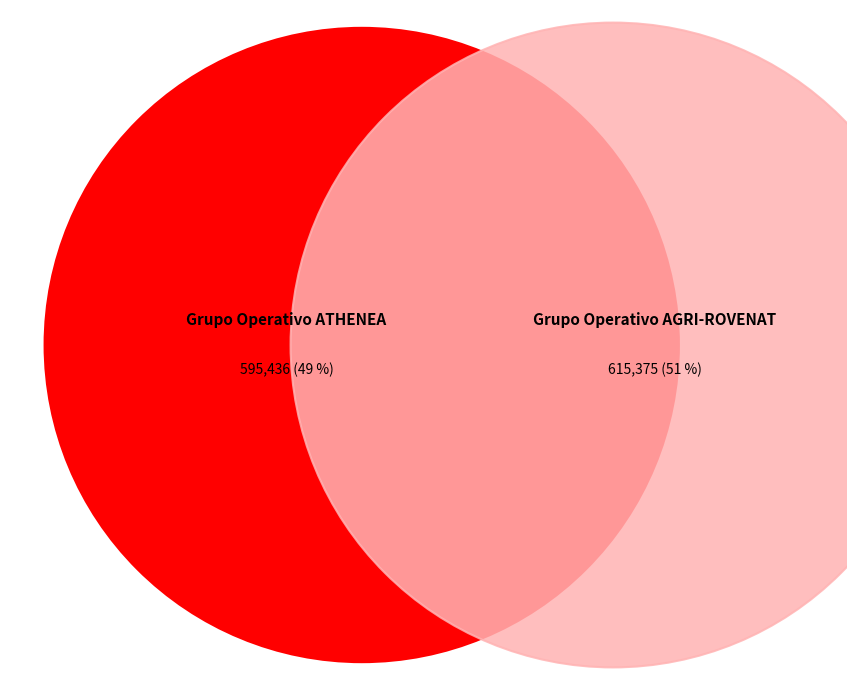

How many segments does this pie chart have?

2